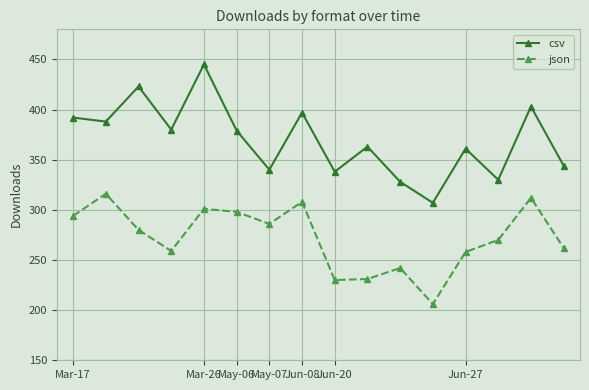

What is the smallest value displayed?

206